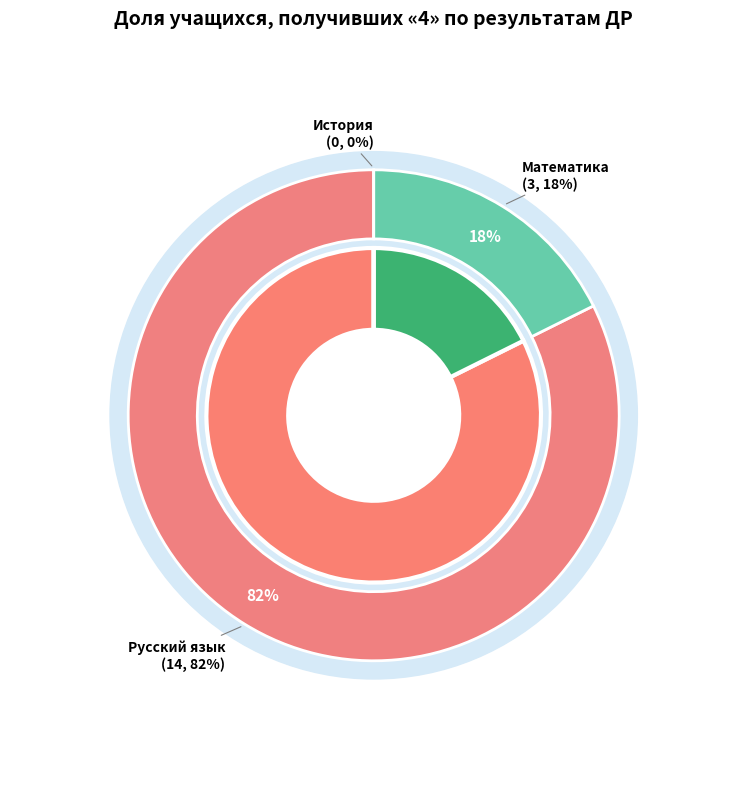

Is the sum of Математика and Русский язык greater than half?

Yes